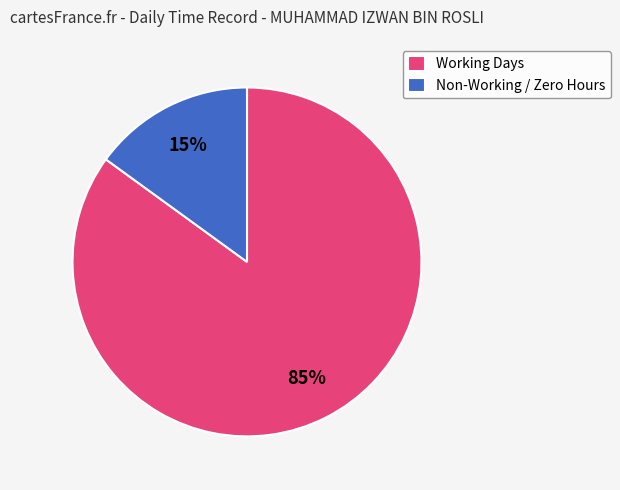

True or false: Non-Working / Zero Hours accounts for 15% of the total.

True